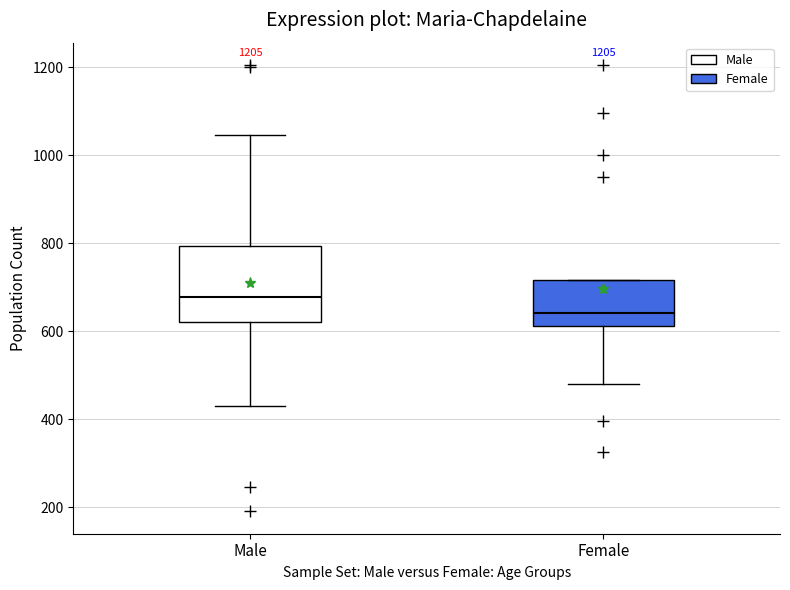

Where does the upper whisker of the box for Male end on the y-axis? The values are not printed on the chart, so give them approximately, as read against the axis.

1040